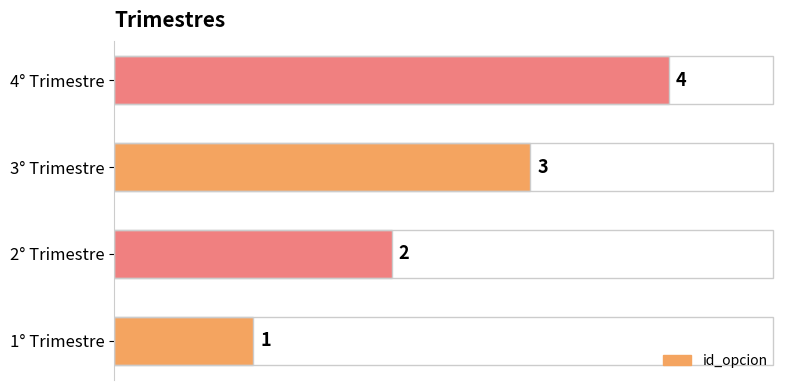

What is the difference between the second highest and minimum values?

2